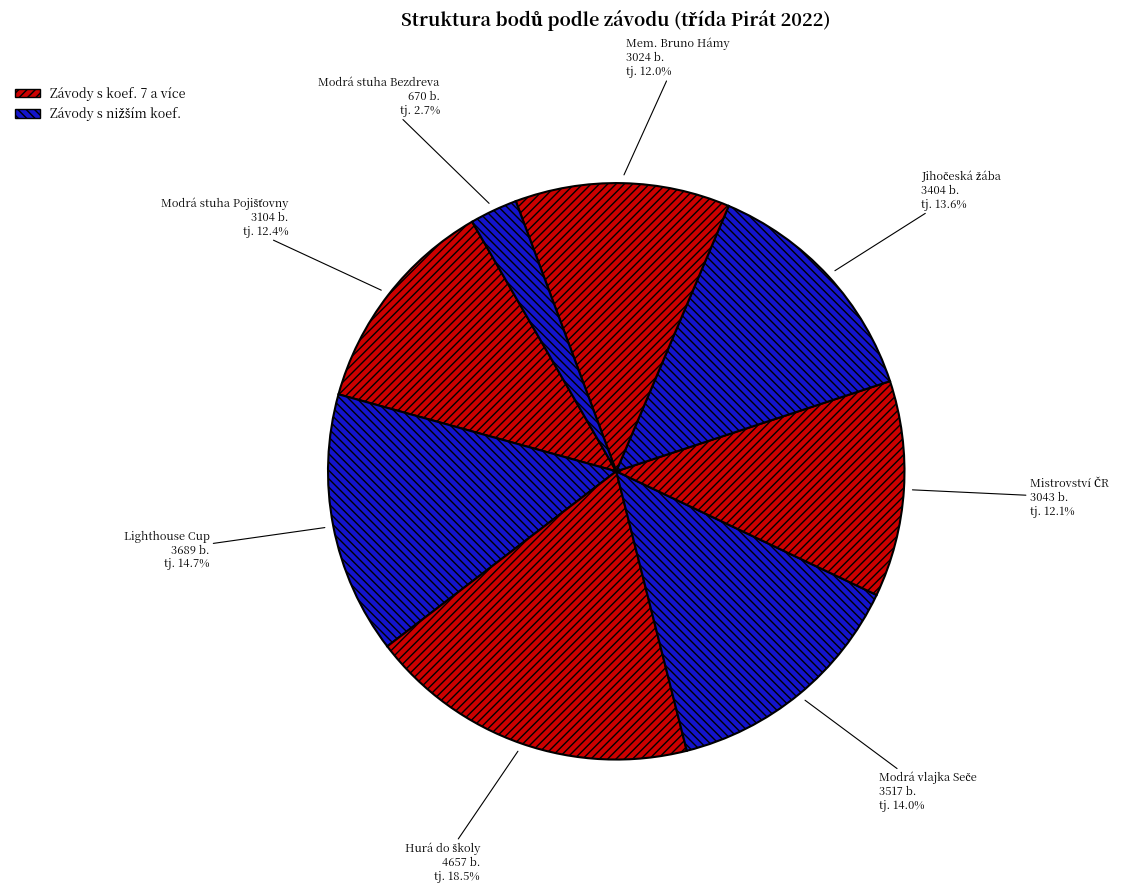

To the nearest percent, what is the average slice percentage?

12%